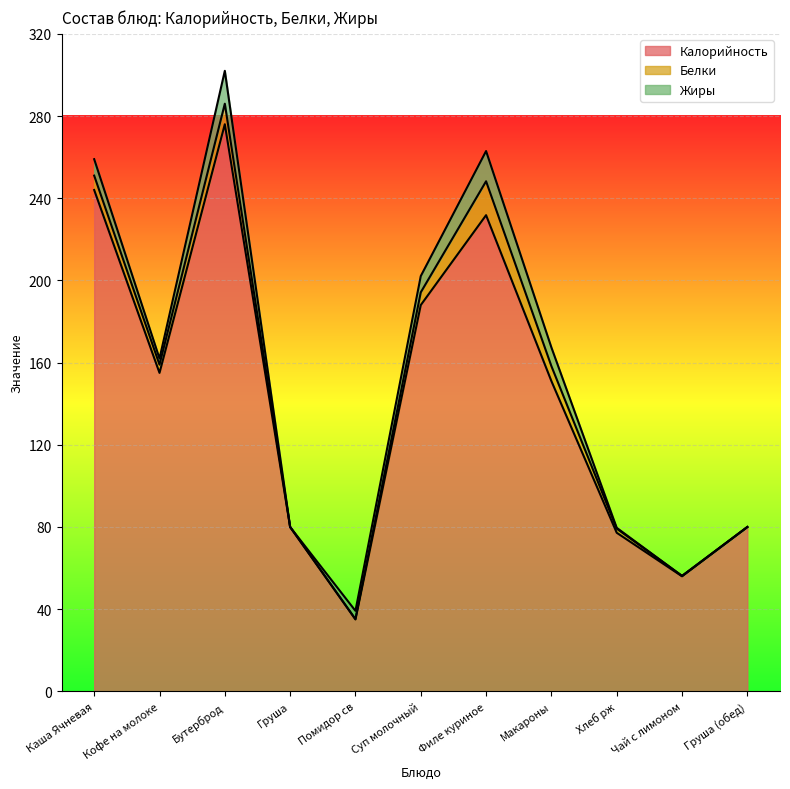

True or false: Жиры and Калорийность intersect in this chart.

False